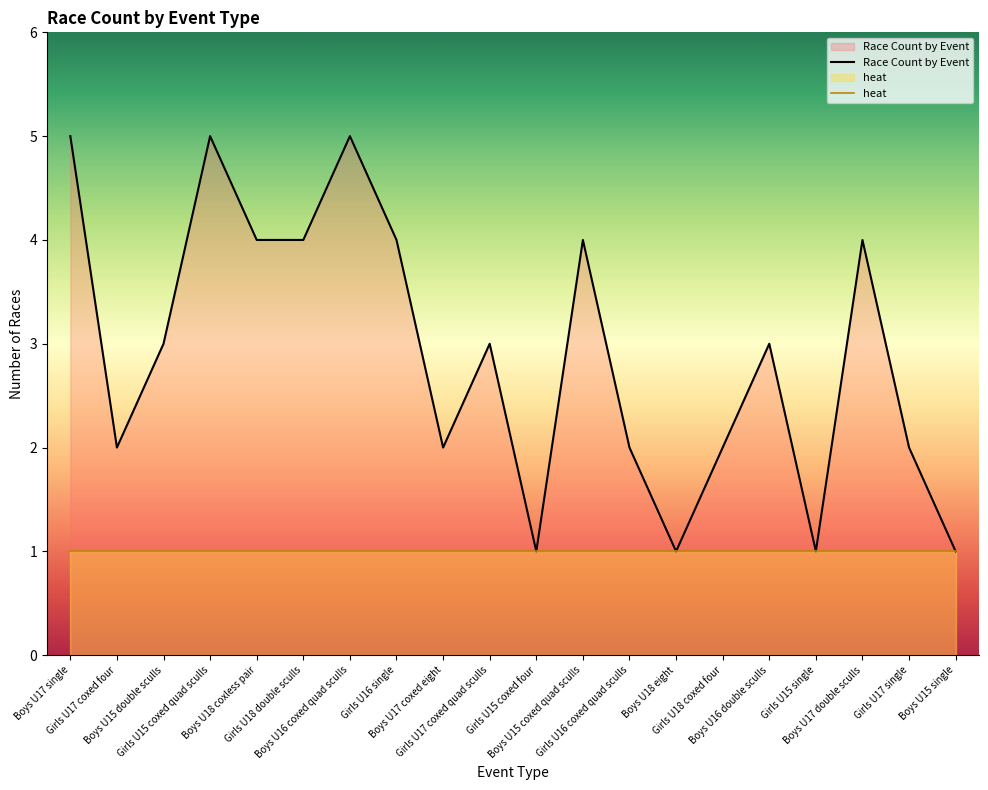

How many points are lower than both their immediate neighbors (excluding endpoints)?

5